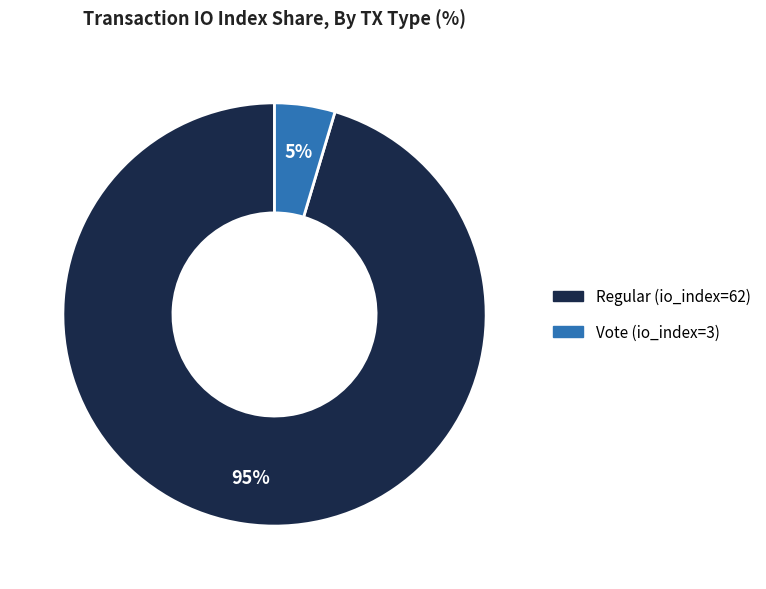

Which category accounts for the majority?

Regular (io_index=62)